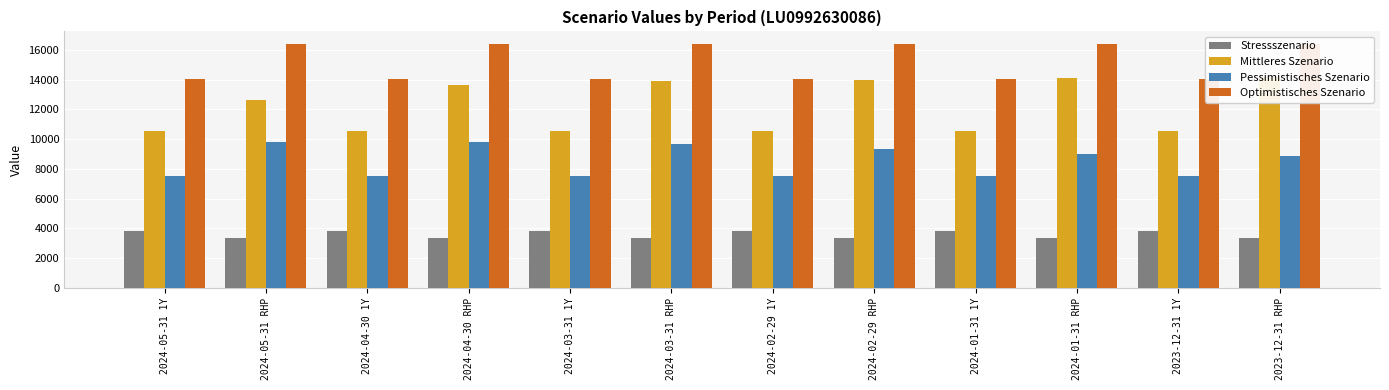

How many data points in Pessimistisches Szenario are above 8850?

5